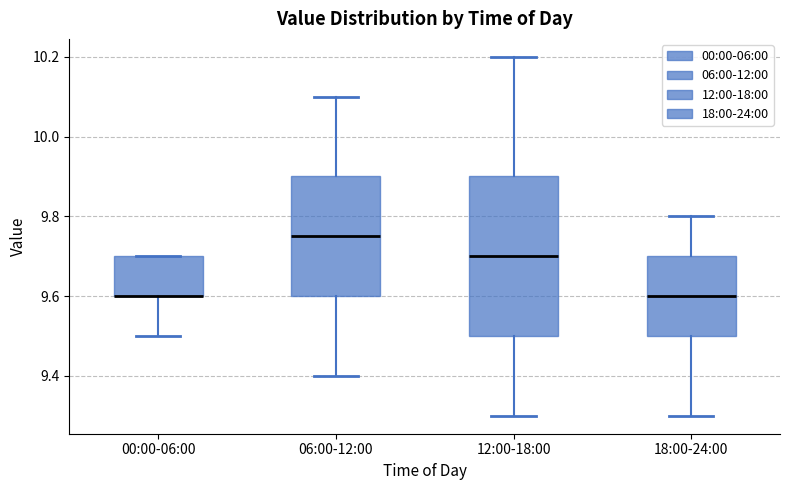

Which box is the tallest, from its lower edge to its upper edge?

12:00-18:00